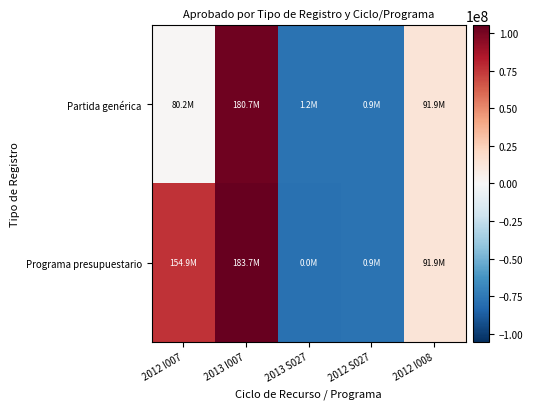

Which series changed the most between 2012 I007 and 2013 S027?

Programa presupuestario